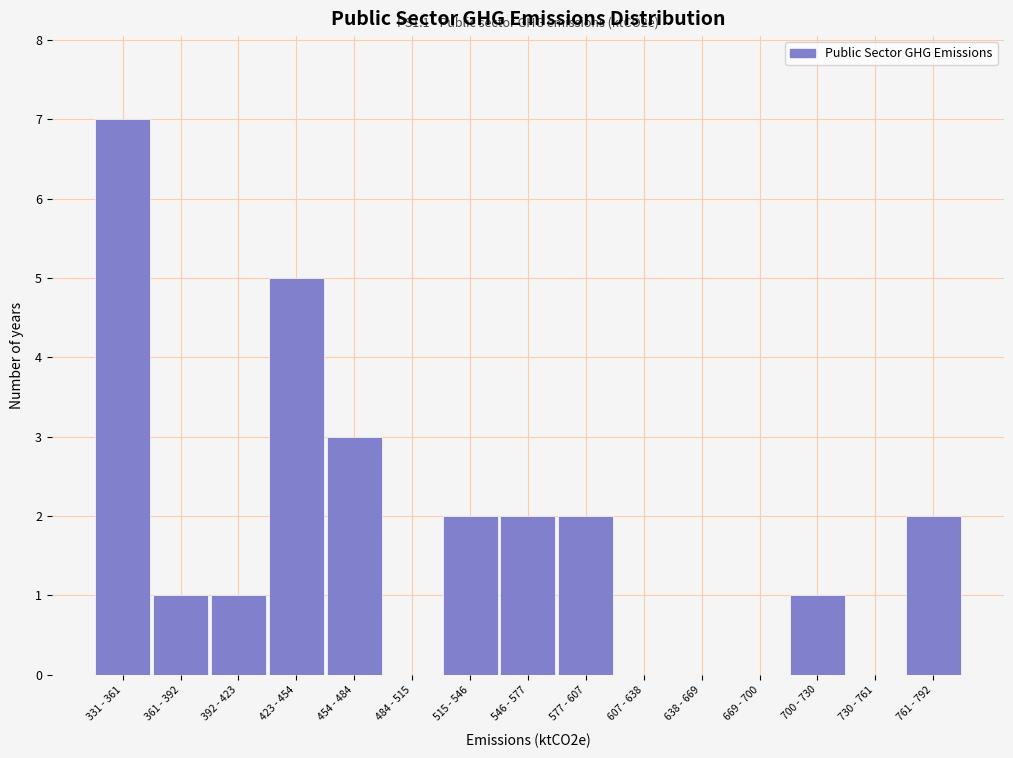

Reading right to left, list all the values displayed in this chart.

761 - 792=2	730 - 761=0	700 - 730=1	669 - 700=0	638 - 669=0	607 - 638=0	577 - 607=2	546 - 577=2	515 - 546=2	484 - 515=0	454 - 484=3	423 - 454=5	392 - 423=1	361 - 392=1	331 - 361=7